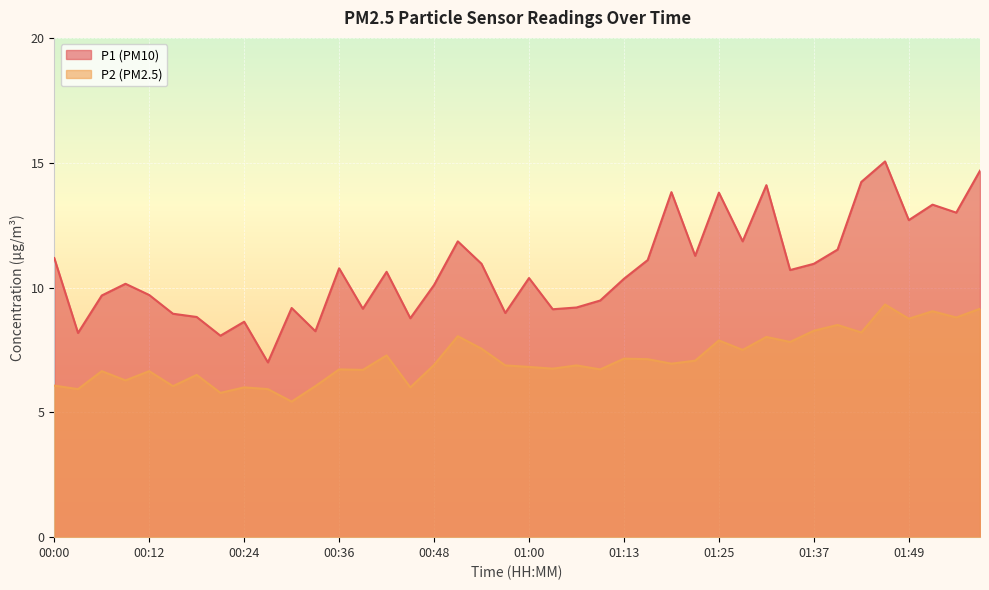

Rank the series by their maximum value, from highest to lowest.

P1, P2